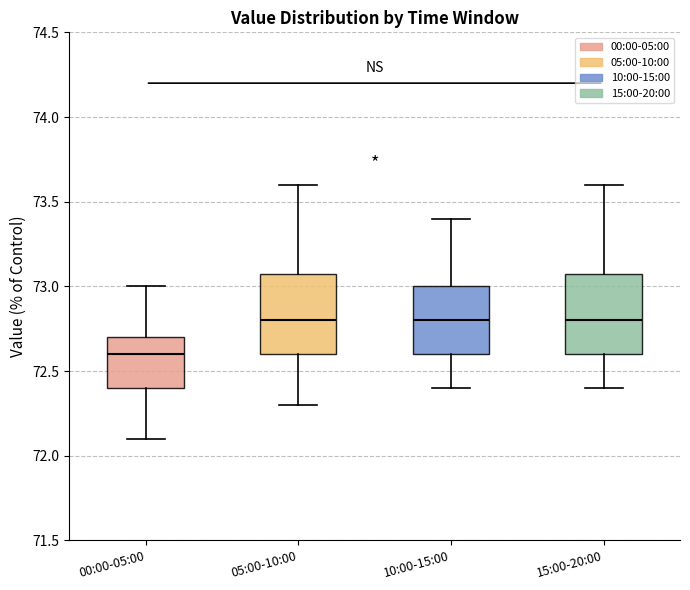

Which box has the lowest median line?

00:00-05:00